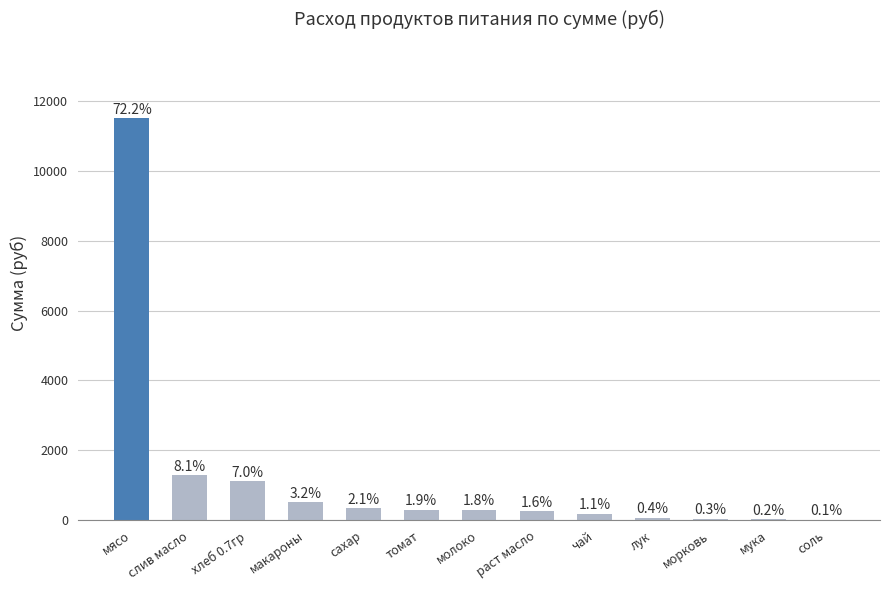

What is the maximum value shown in the chart?

11497.5